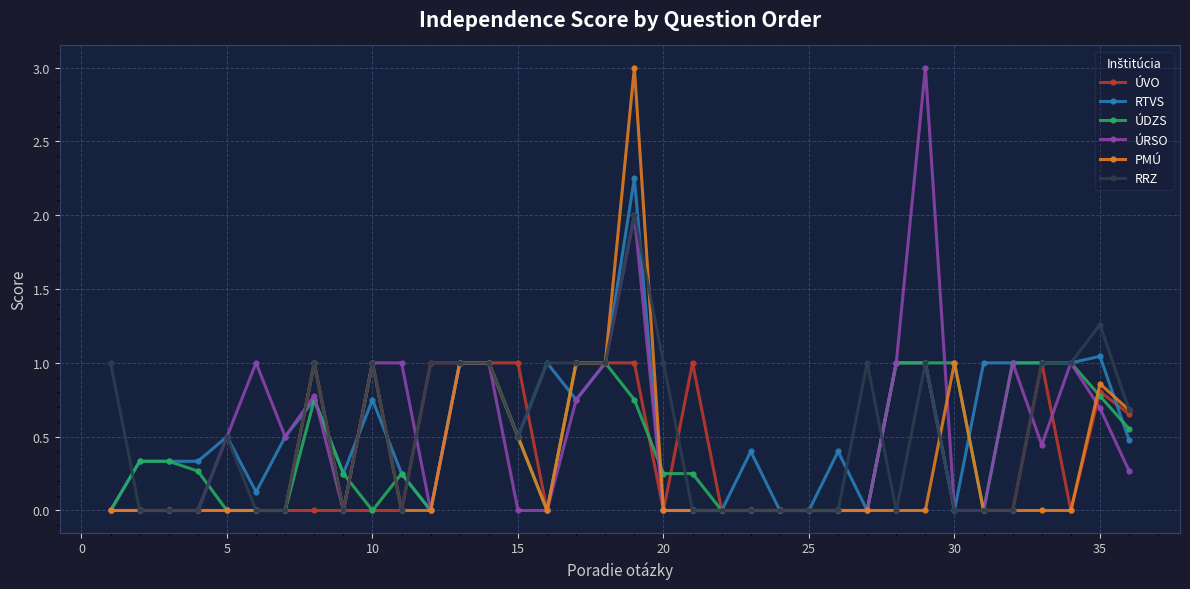

What is the value of the RTVS point at the 36th from the left?

0.5